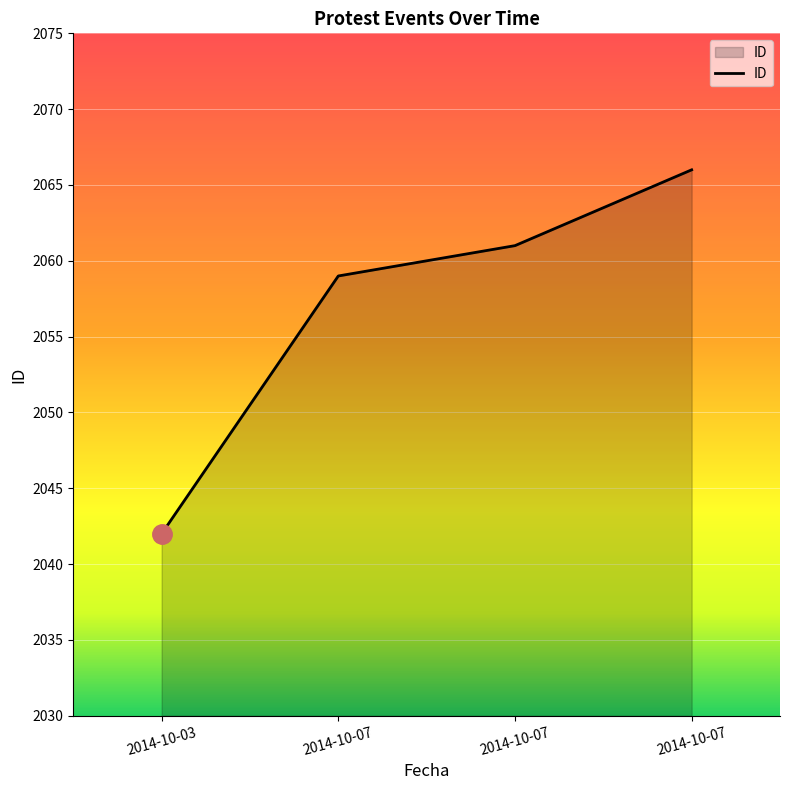

Read the value at 2014-10-03, to the nearest 10.

2040